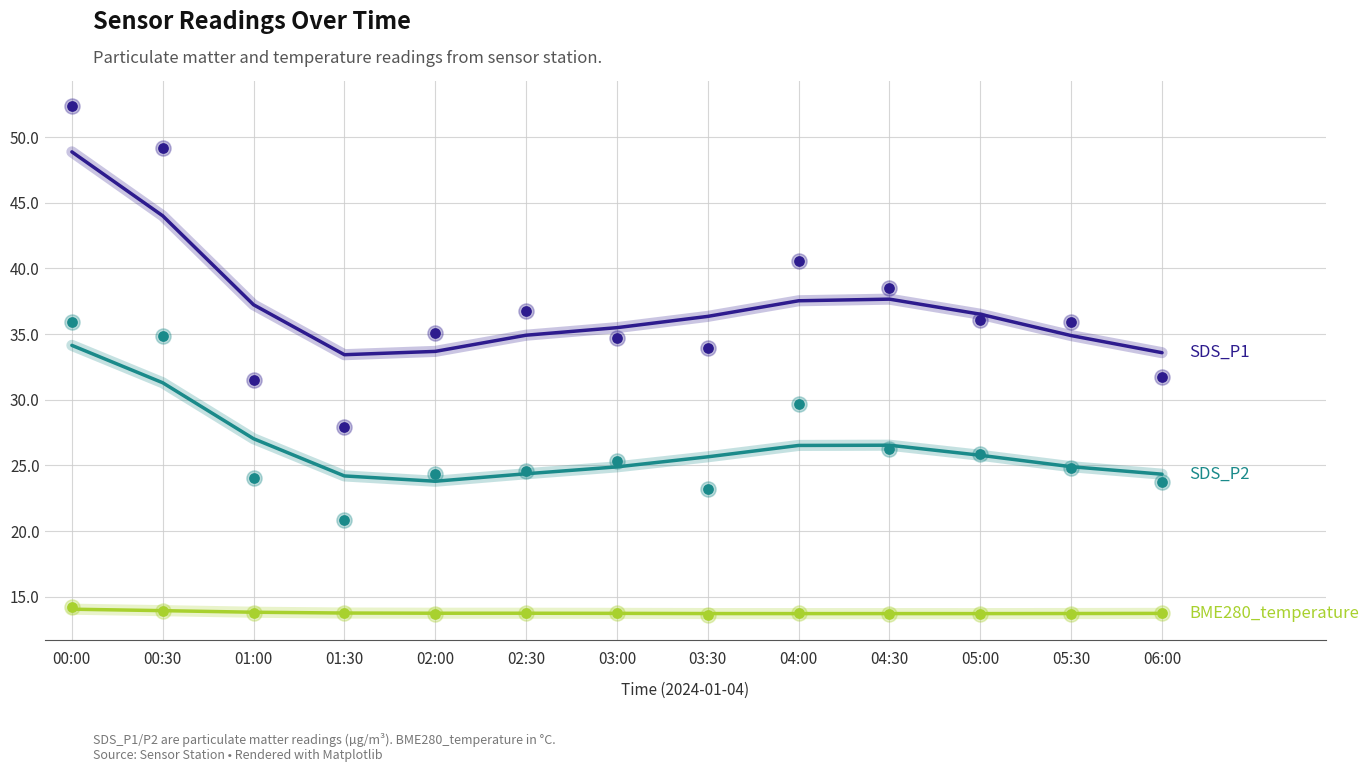

What are all the series names shown in the legend?

SDS_P1, SDS_P2, BME280_temperature